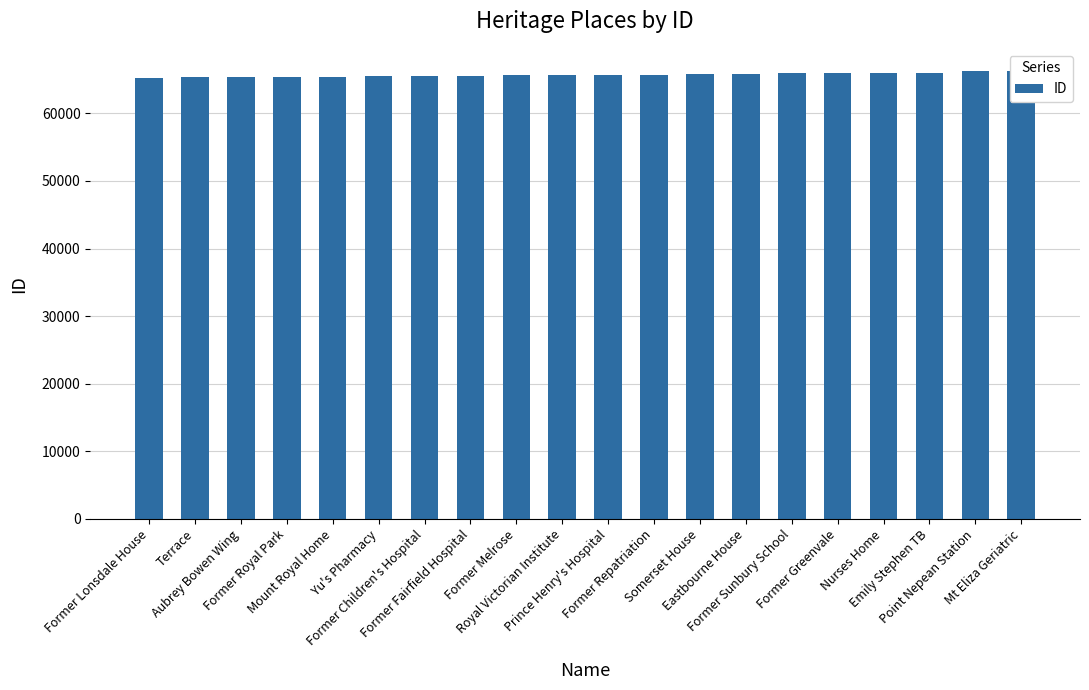

How many values exceed 65658?

9